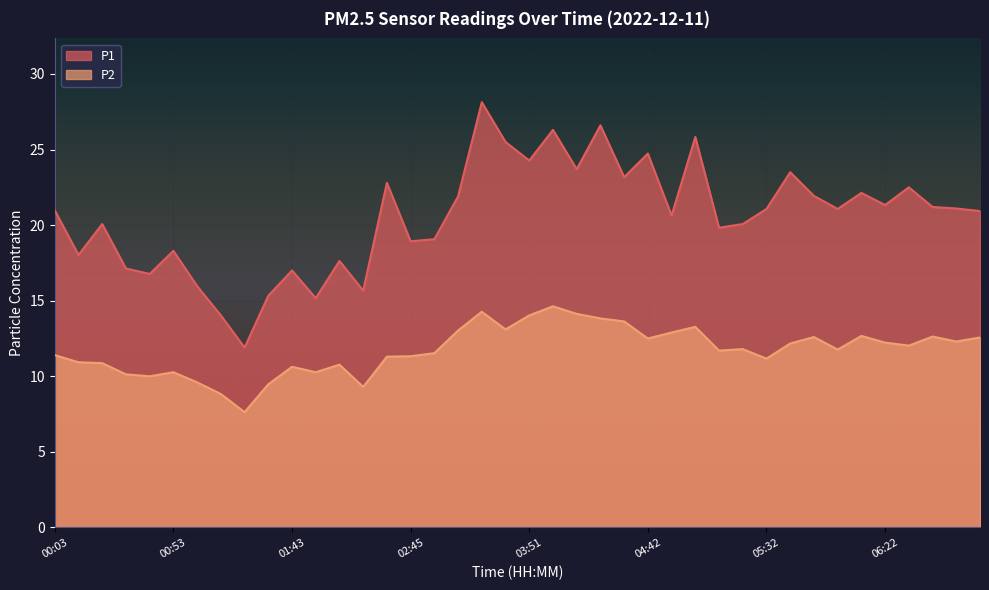

Which series has the widest spread of values?

P1